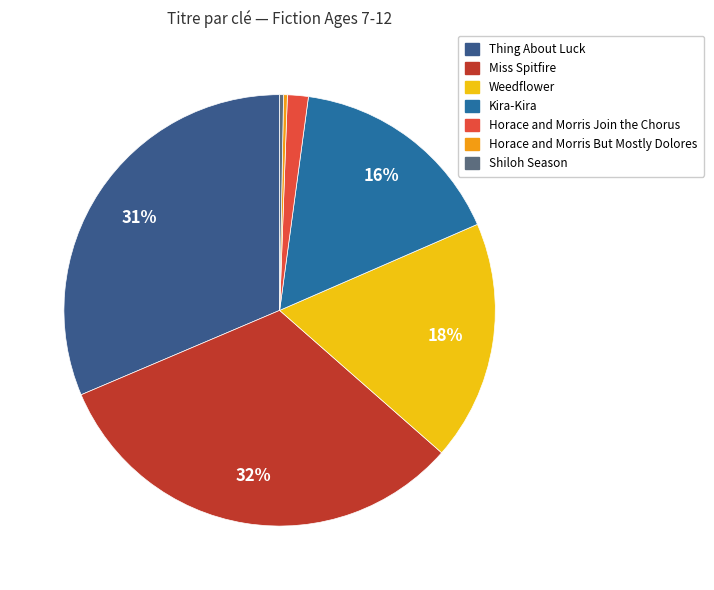

Combined, what portion of the pie is Kira-Kira and Horace and Morris But Mostly Dolores?

16.6%